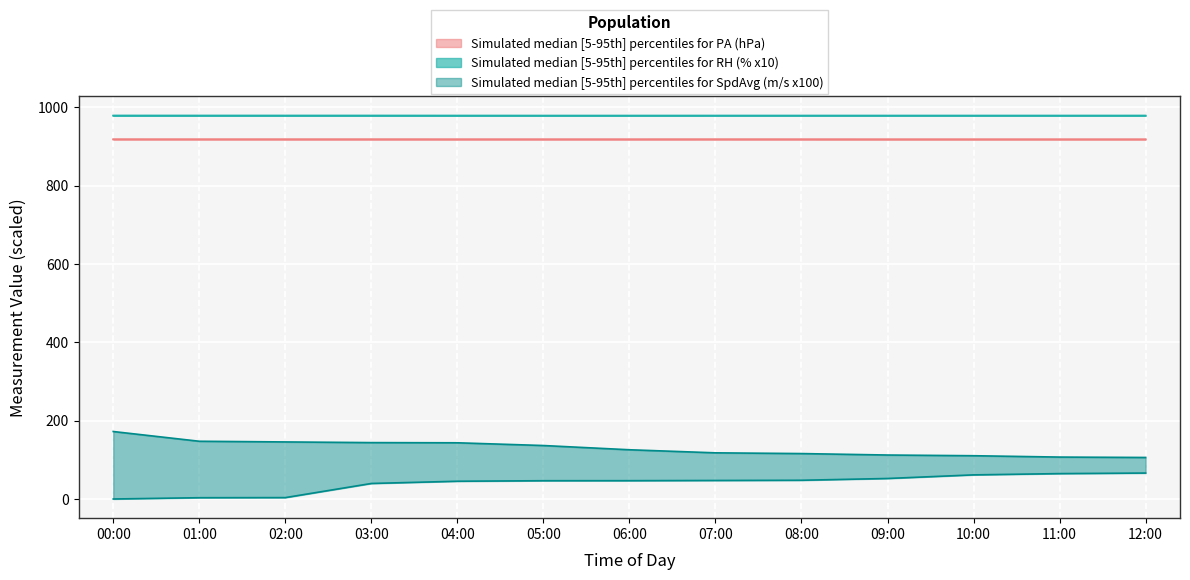

Where does the SpdAvg_lower series first go above 46?

05:00